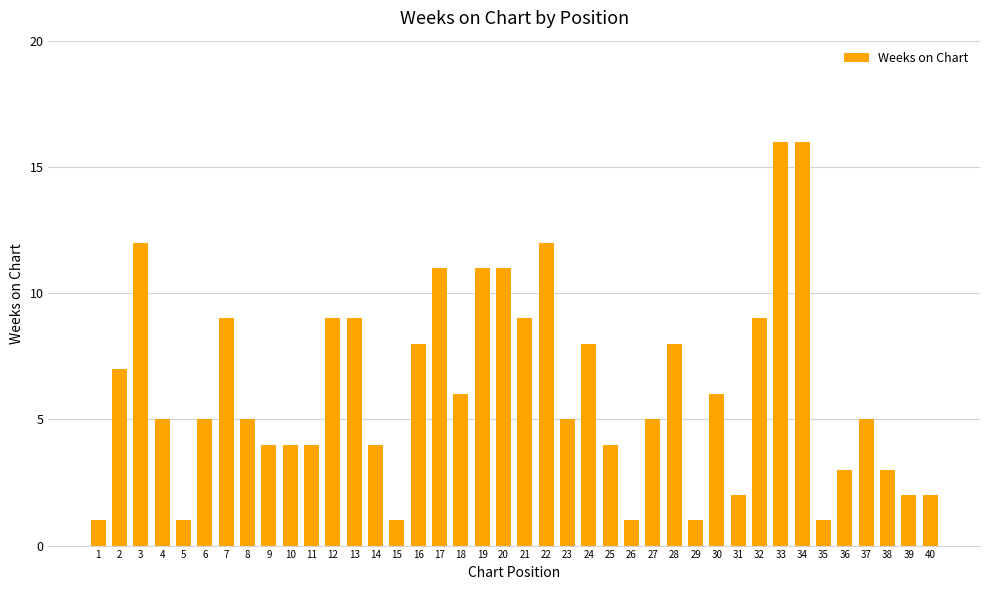

At which label does the data first exceed 5?

2